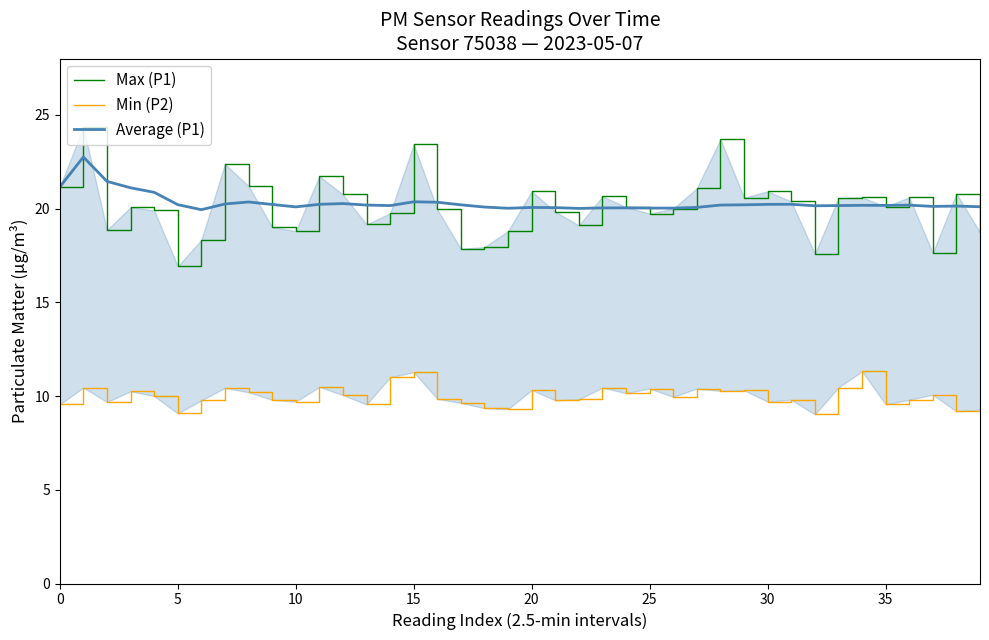

True or false: Min (P2) and Average (P1) cross at least once.

False